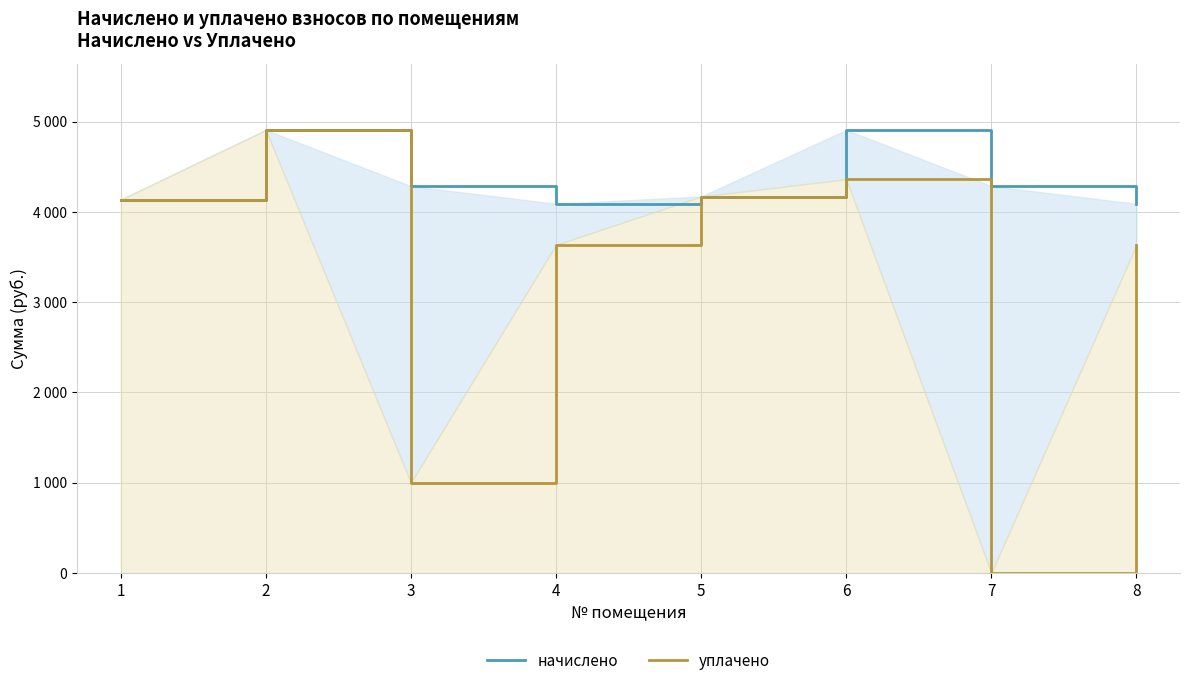

At which label does уплачено reach its minimum?

7